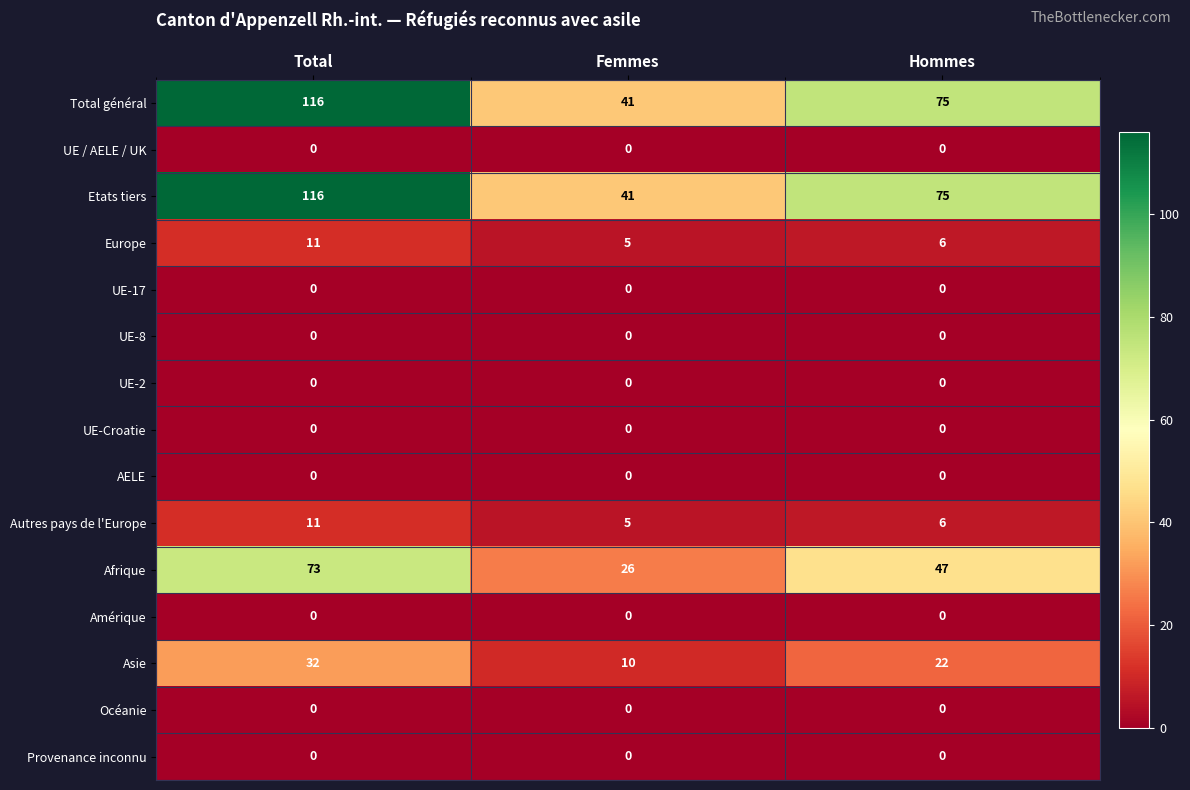

At which category is the sum across all series the highest?

Total